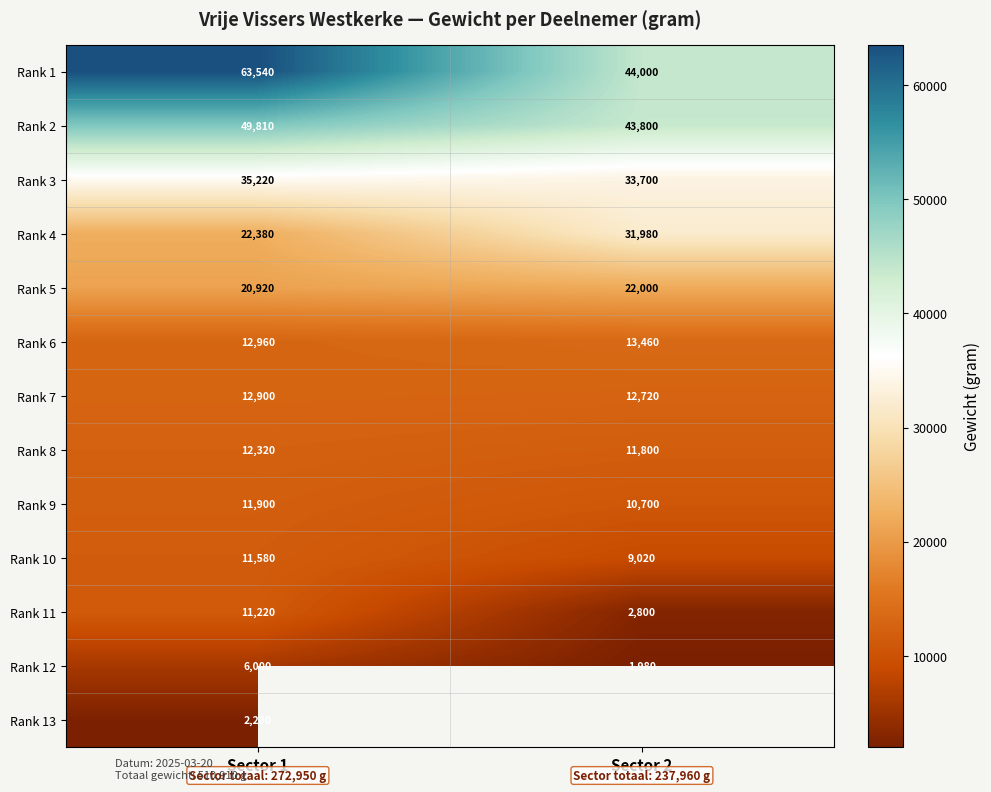

What is the difference between the maximum and minimum values in the Rank 2 series?

6010